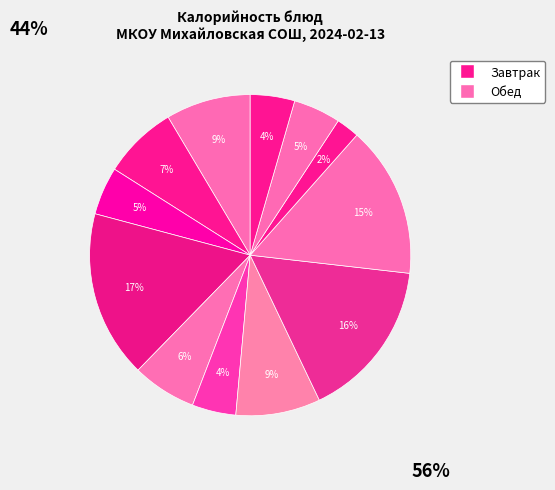

How many slices are in this pie chart?

12